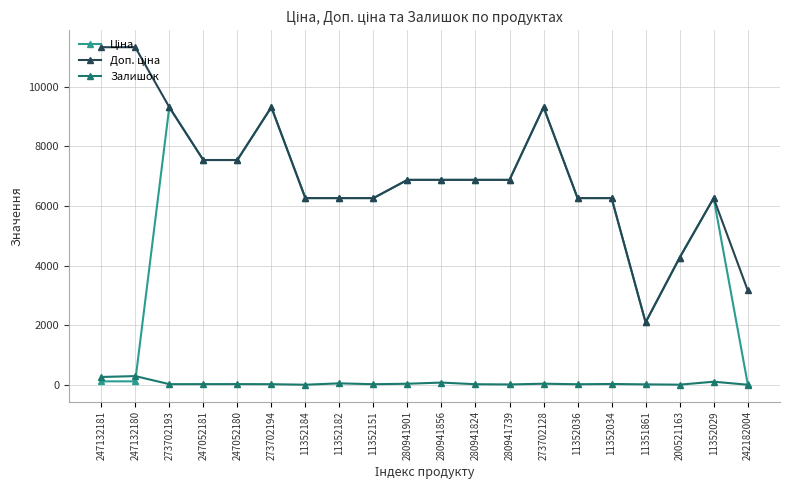

True or false: Залишок has more than 0 points higher than both neighbors.

True